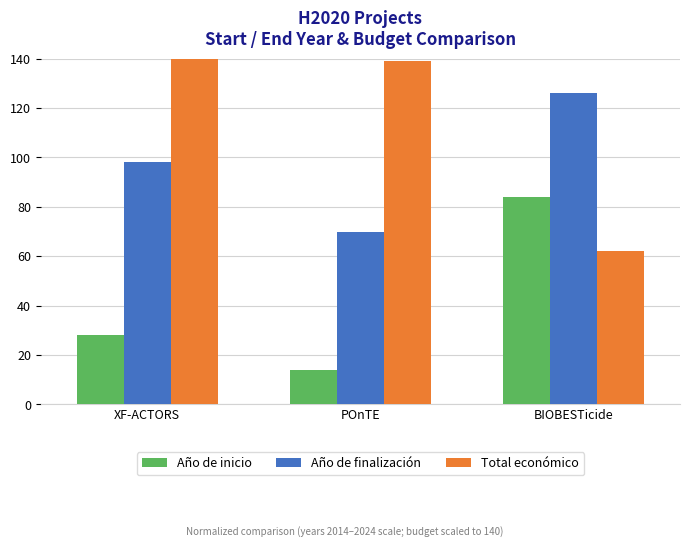

What is the approximate value of Total económico at POnTE?

138.9